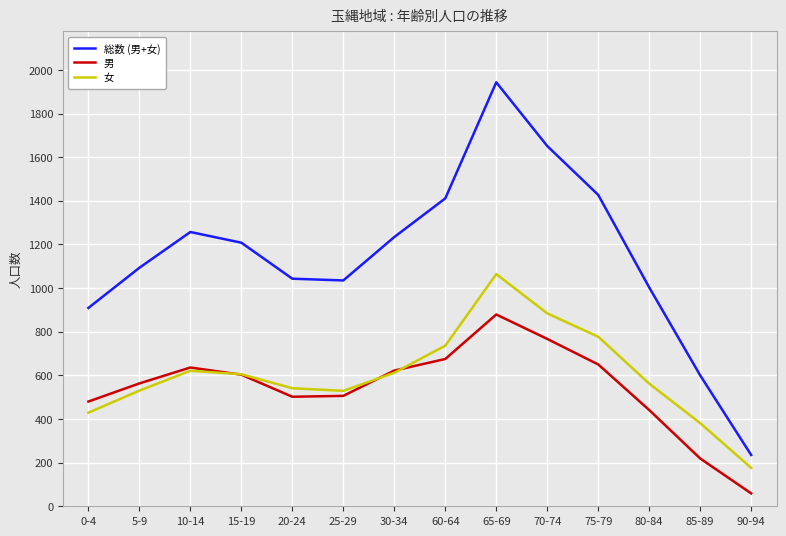

Which series changed the most between 30-34 and 65-69?

総数 (男+女)